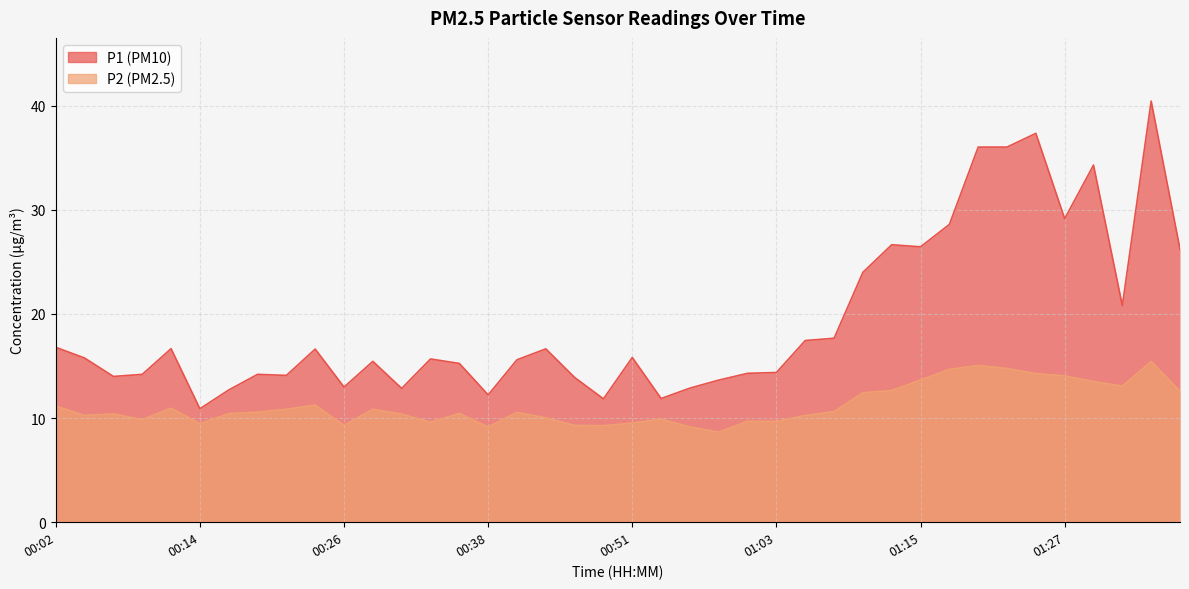

What is the sum of the P1 values at 01:27 and 00:02?

46.0